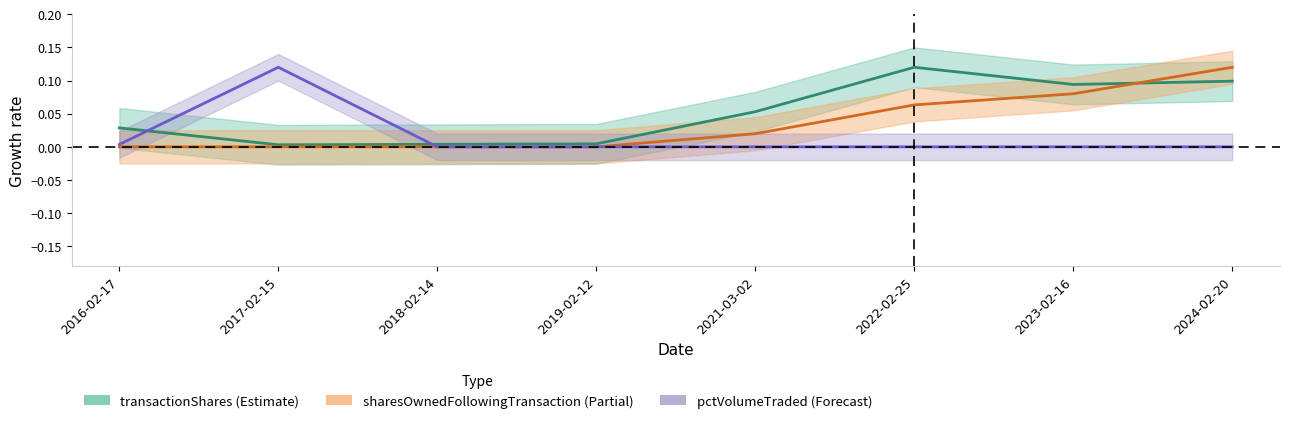

Which category has the highest value across all series?

2022-02-25